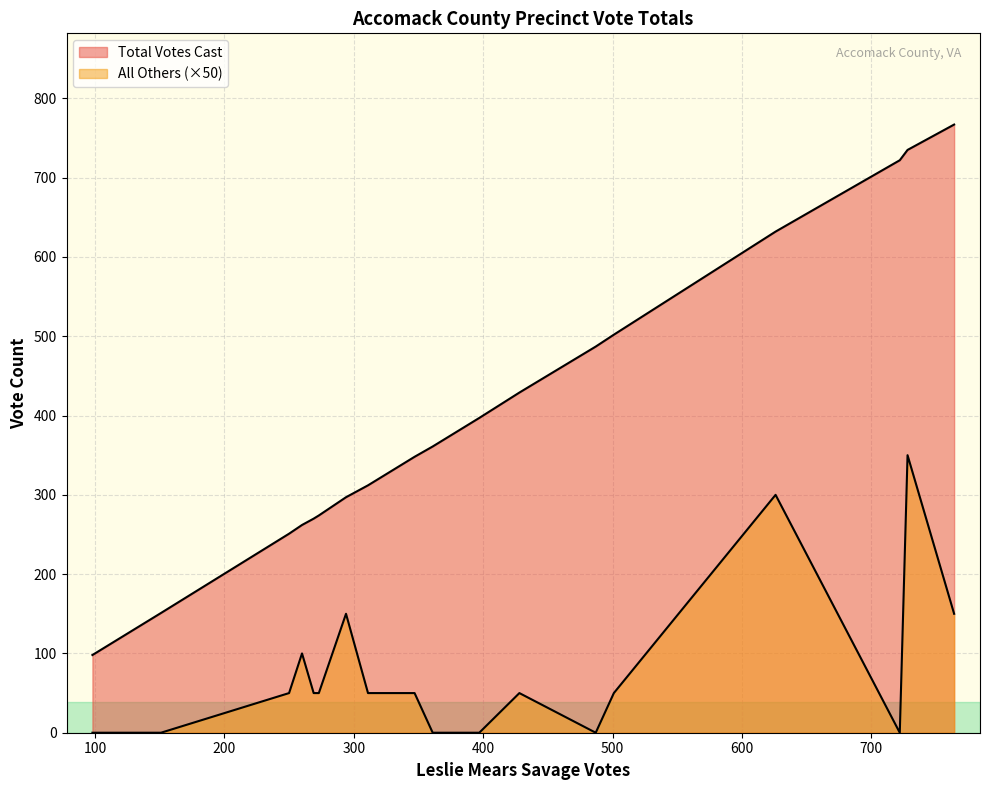

How many series are shown in this chart?

2